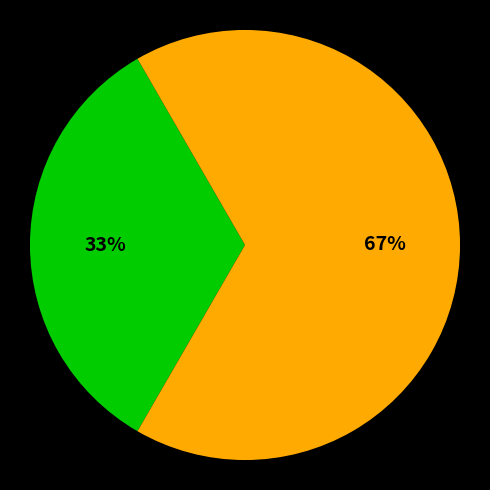

Does any single category account for the majority?

Yes